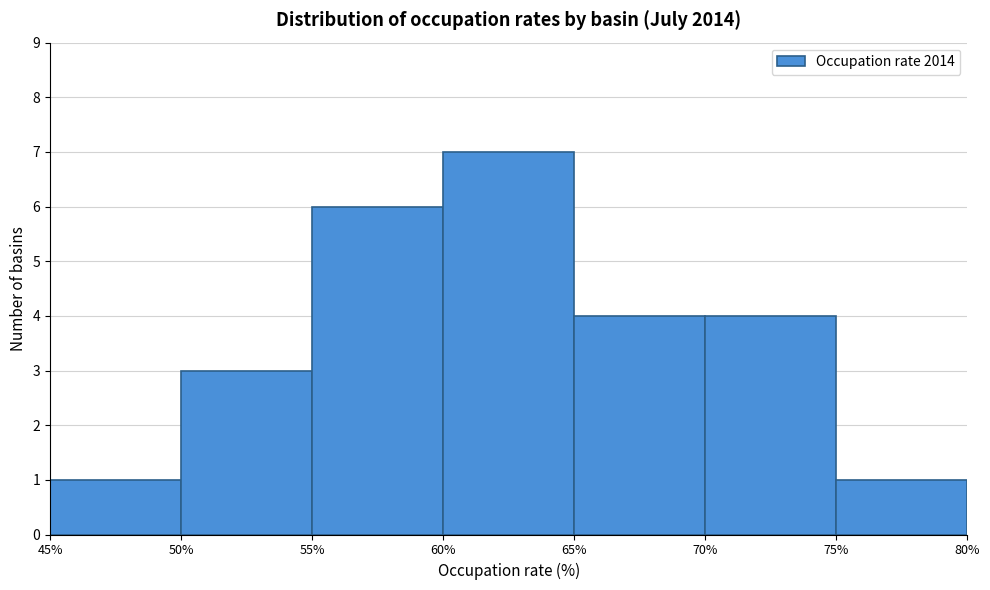

Which range on the x-axis has the tallest bar?

60% to 65%